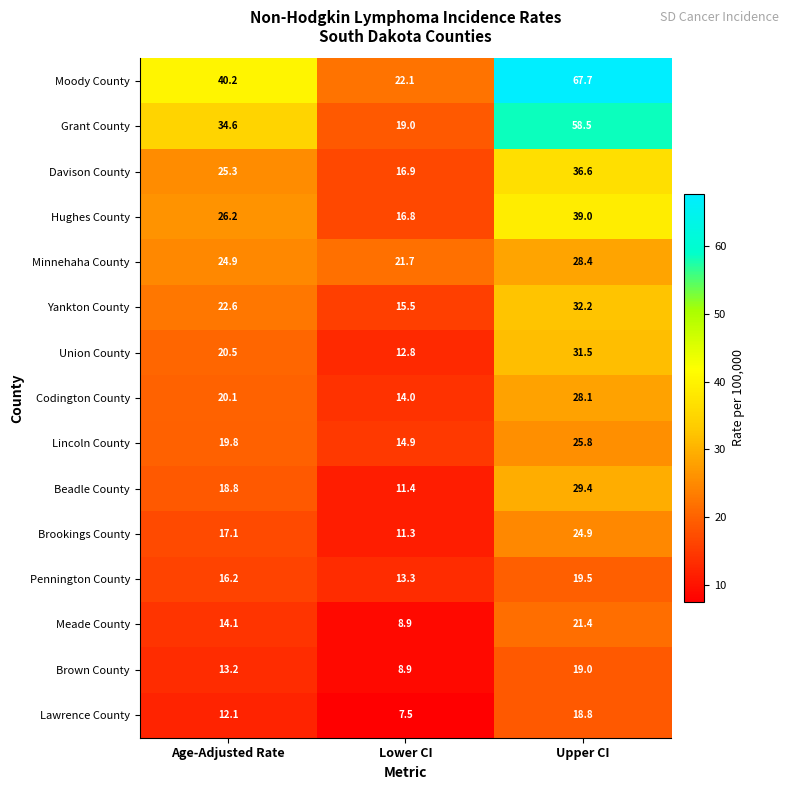

At which category does the chart reach its minimum across all series?

Lower CI